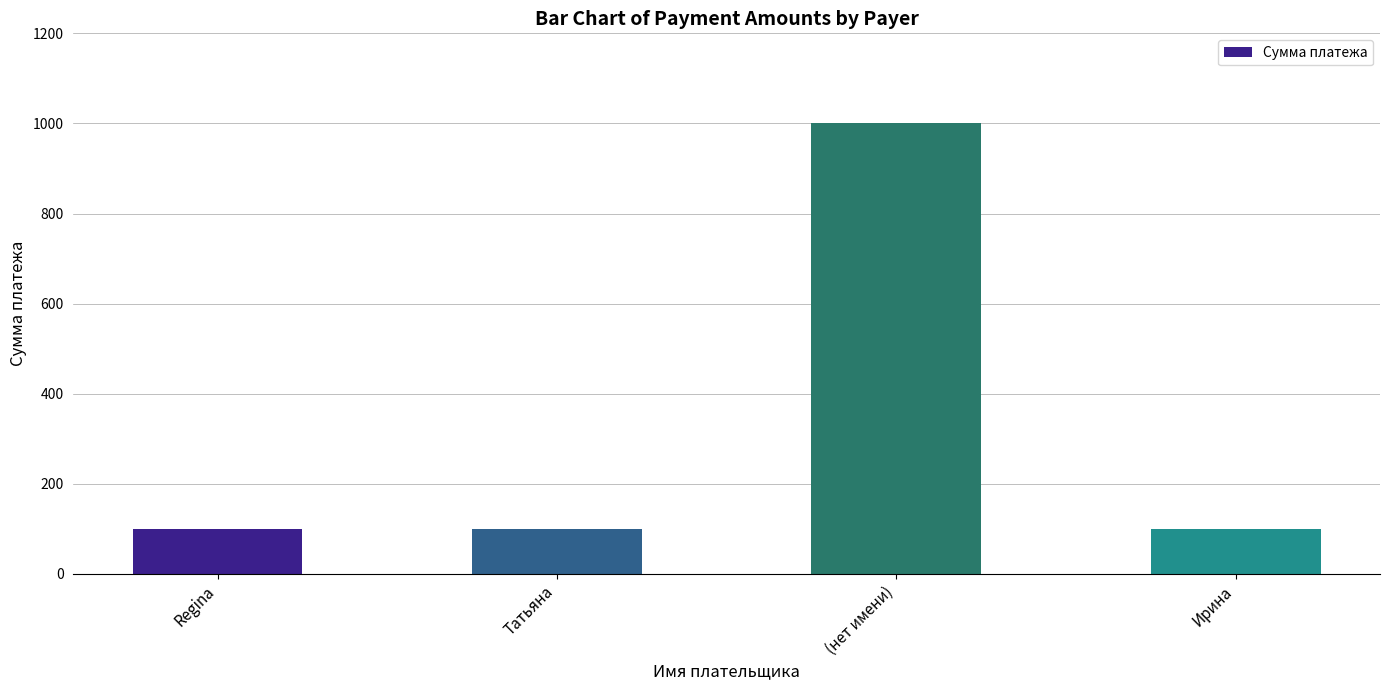

What is the maximum value shown in the chart?

1000